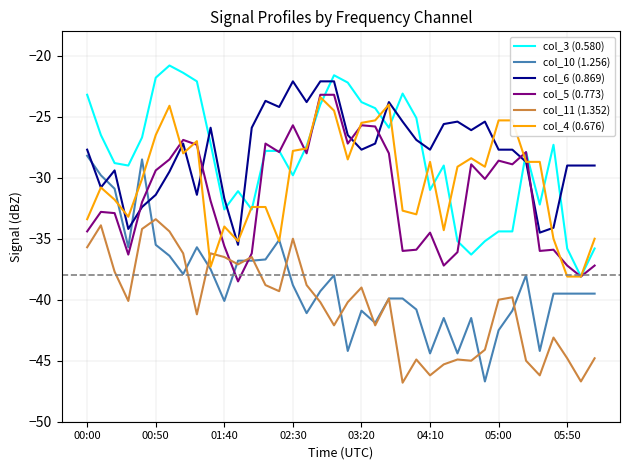

Which series ends up on top after the final intersection of col_4 (0.676) and col_10 (1.256)?

col_4 (0.676)